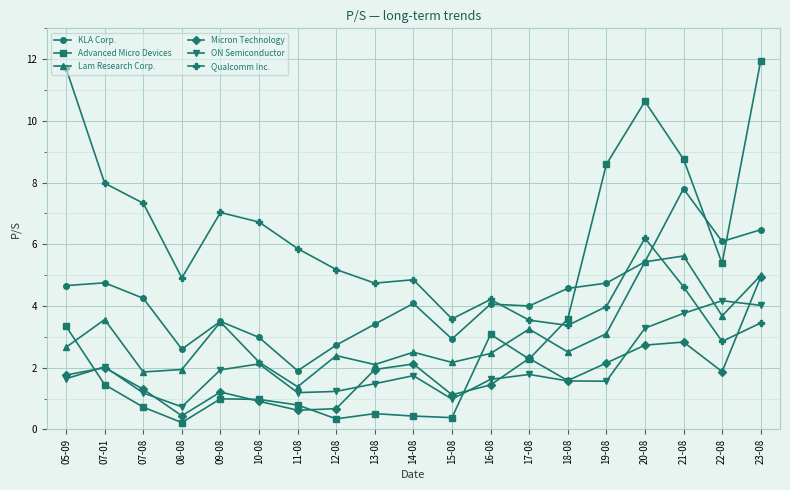

Which label corresponds to the smallest value in the chart?

08-08